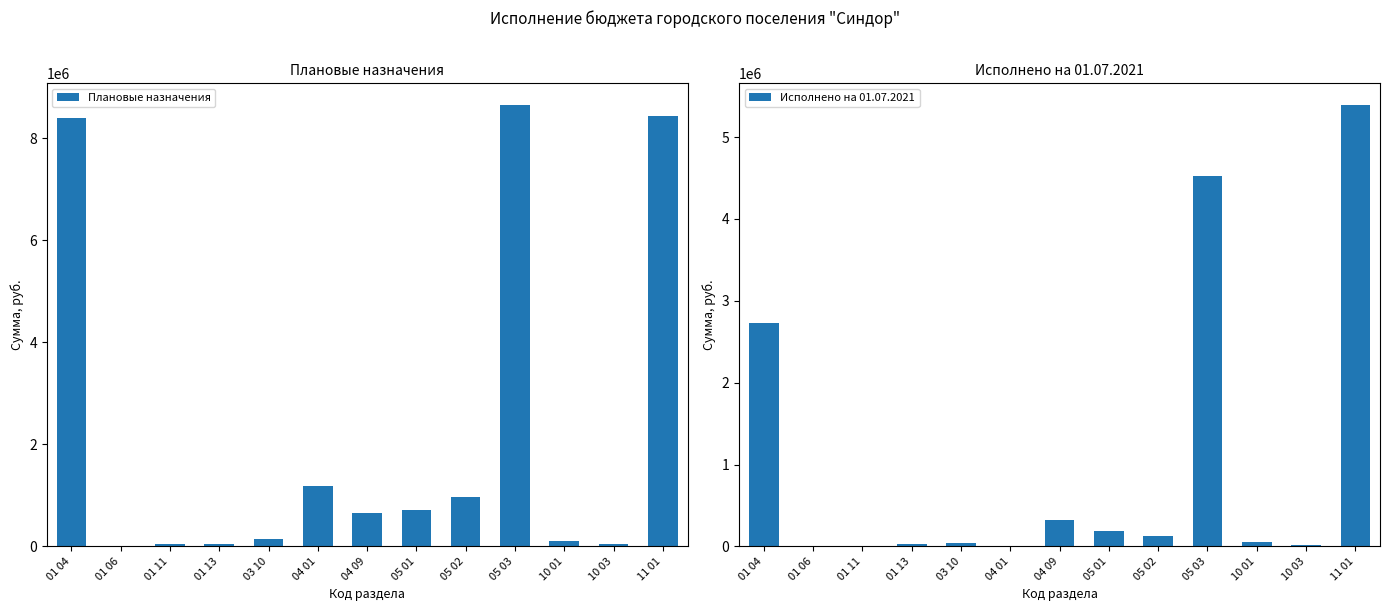

Rank the series at 10 03 from highest to lowest value.

Плановые назначения, Исполнено на 01.07.2021